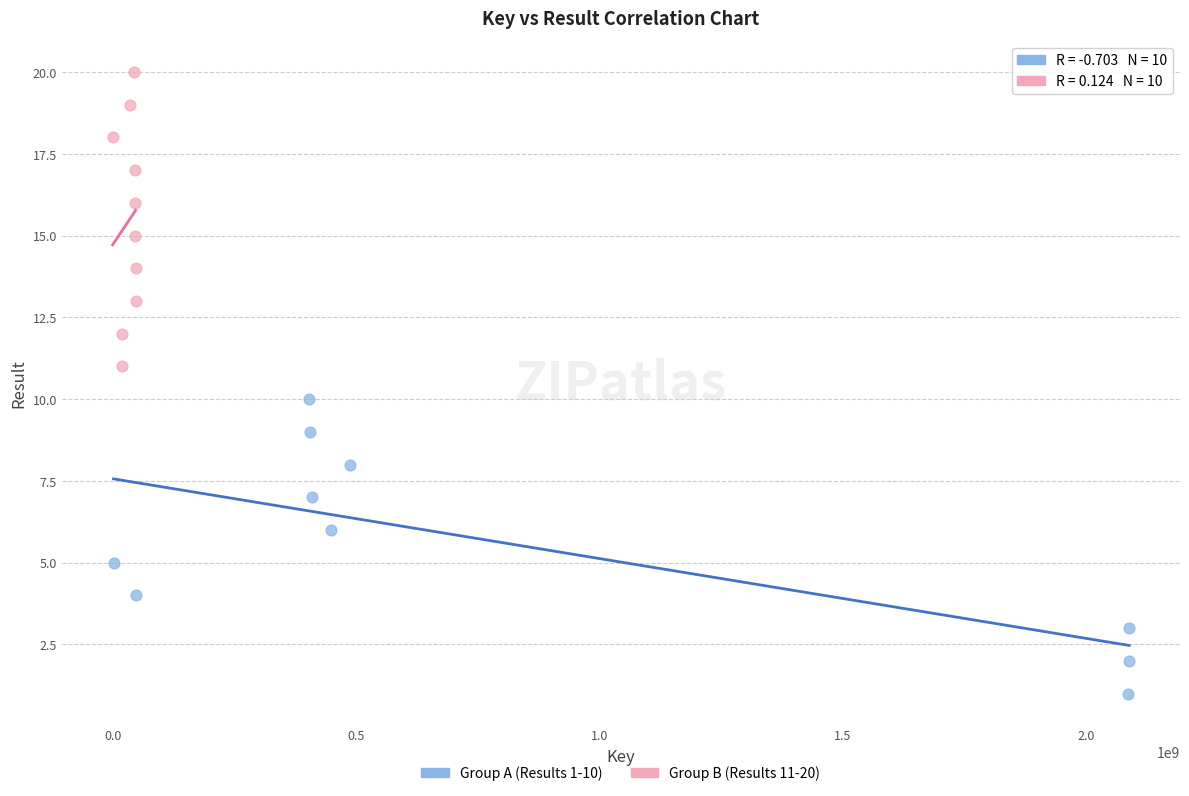

Which series reaches the minimum Y coordinate?

Group A (Results 1-10)